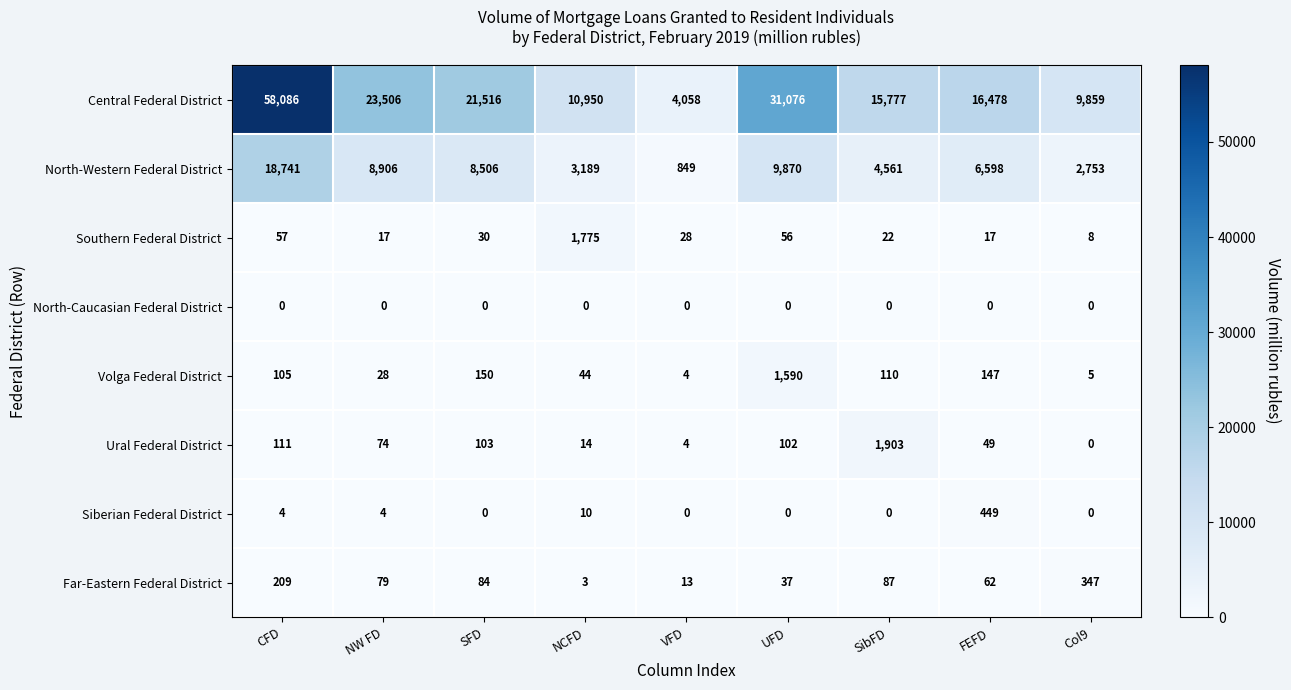

What value does the Far-Eastern Federal District series have at UFD, to the nearest 10?

40